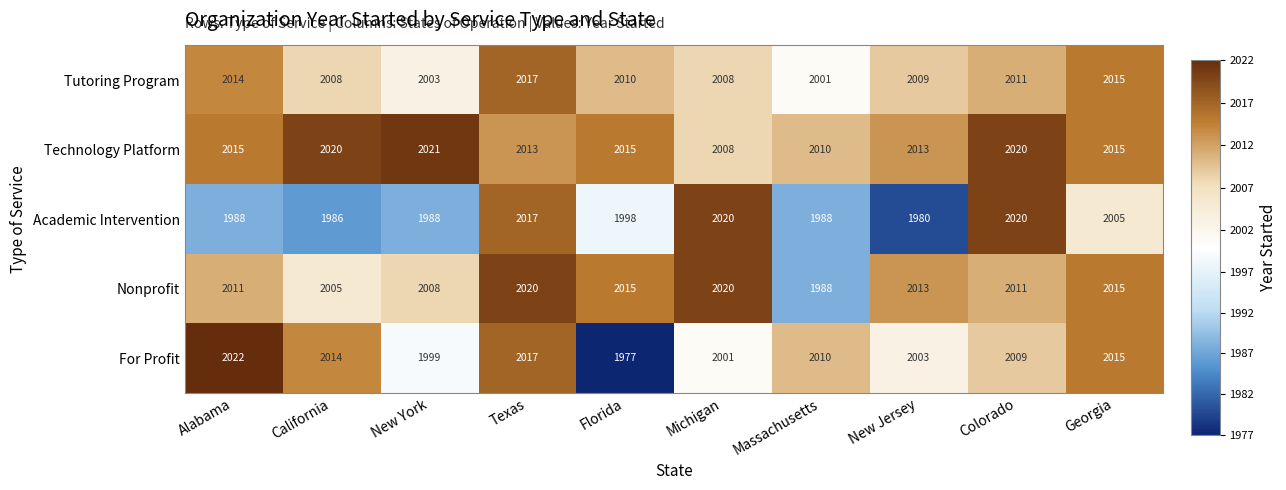

What is the average value of the Nonprofit series?

2011